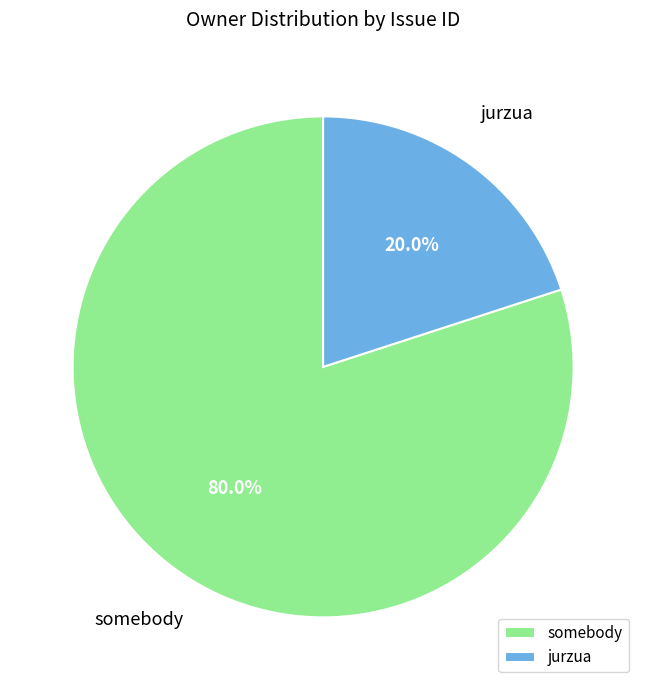

Between somebody and jurzua, which is larger?

somebody